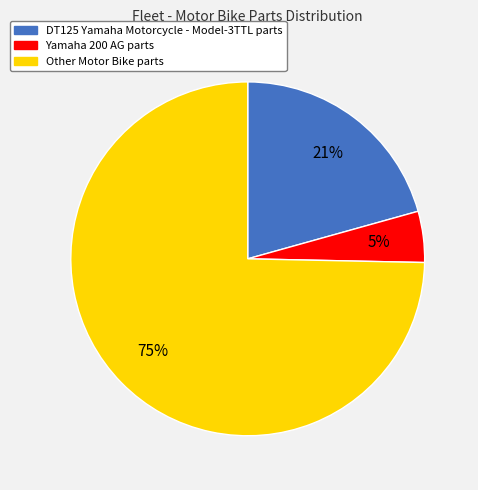

The Other Motor Bike parts slice represents 75% of the pie. True or false?

True